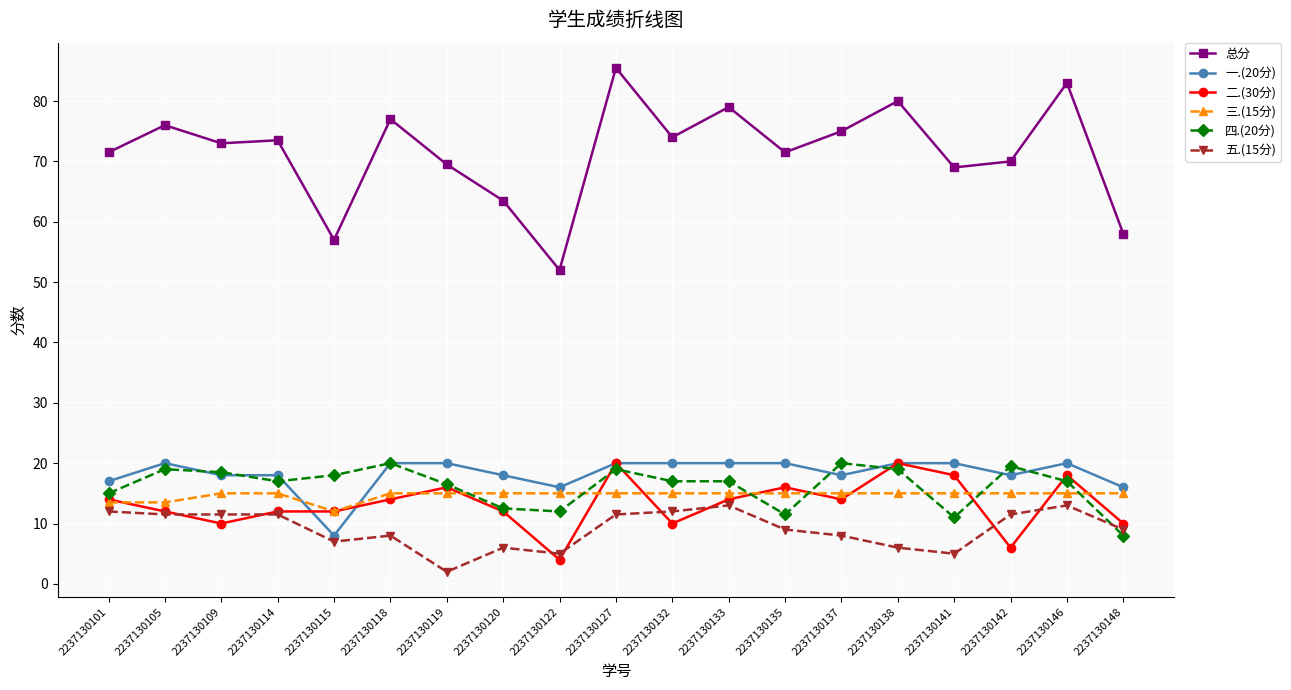

Reading left to right, transcribe all the data shown in this chart.

总分: 2237130101=71.5	2237130105=76.0	2237130109=73.0	2237130114=73.5	2237130115=57.0	2237130118=77.0	2237130119=69.5	2237130120=63.5	2237130122=52.0	2237130127=85.5	2237130132=74.0	2237130133=79.0	2237130135=71.5	2237130137=75.0	2237130138=80.0	2237130141=69.0	2237130142=70.0	2237130146=83.0	2237130148=58.0
一.(20分): 2237130101=17.0	2237130105=20.0	2237130109=18.0	2237130114=18.0	2237130115=8.0	2237130118=20.0	2237130119=20.0	2237130120=18.0	2237130122=16.0	2237130127=20.0	2237130132=20.0	2237130133=20.0	2237130135=20.0	2237130137=18.0	2237130138=20.0	2237130141=20.0	2237130142=18.0	2237130146=20.0	2237130148=16.0
二.(30分): 2237130101=14.0	2237130105=12.0	2237130109=10.0	2237130114=12.0	2237130115=12.0	2237130118=14.0	2237130119=16.0	2237130120=12.0	2237130122=4.0	2237130127=20.0	2237130132=10.0	2237130133=14.0	2237130135=16.0	2237130137=14.0	2237130138=20.0	2237130141=18.0	2237130142=6.0	2237130146=18.0	2237130148=10.0
三.(15分): 2237130101=13.5	2237130105=13.5	2237130109=15.0	2237130114=15.0	2237130115=12.0	2237130118=15.0	2237130119=15.0	2237130120=15.0	2237130122=15.0	2237130127=15.0	2237130132=15.0	2237130133=15.0	2237130135=15.0	2237130137=15.0	2237130138=15.0	2237130141=15.0	2237130142=15.0	2237130146=15.0	2237130148=15.0
四.(20分): 2237130101=15.0	2237130105=19.0	2237130109=18.5	2237130114=17.0	2237130115=18.0	2237130118=20.0	2237130119=16.5	2237130120=12.5	2237130122=12.0	2237130127=19.0	2237130132=17.0	2237130133=17.0	2237130135=11.5	2237130137=20.0	2237130138=19.0	2237130141=11.0	2237130142=19.5	2237130146=17.0	2237130148=8.0
五.(15分): 2237130101=12.0	2237130105=11.5	2237130109=11.5	2237130114=11.5	2237130115=7.0	2237130118=8.0	2237130119=2.0	2237130120=6.0	2237130122=5.0	2237130127=11.5	2237130132=12.0	2237130133=13.0	2237130135=9.0	2237130137=8.0	2237130138=6.0	2237130141=5.0	2237130142=11.5	2237130146=13.0	2237130148=9.0